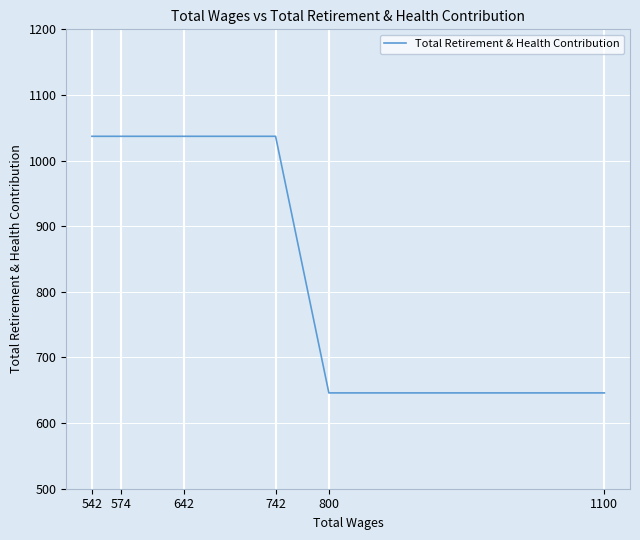

How many lines are shown in the chart?

1